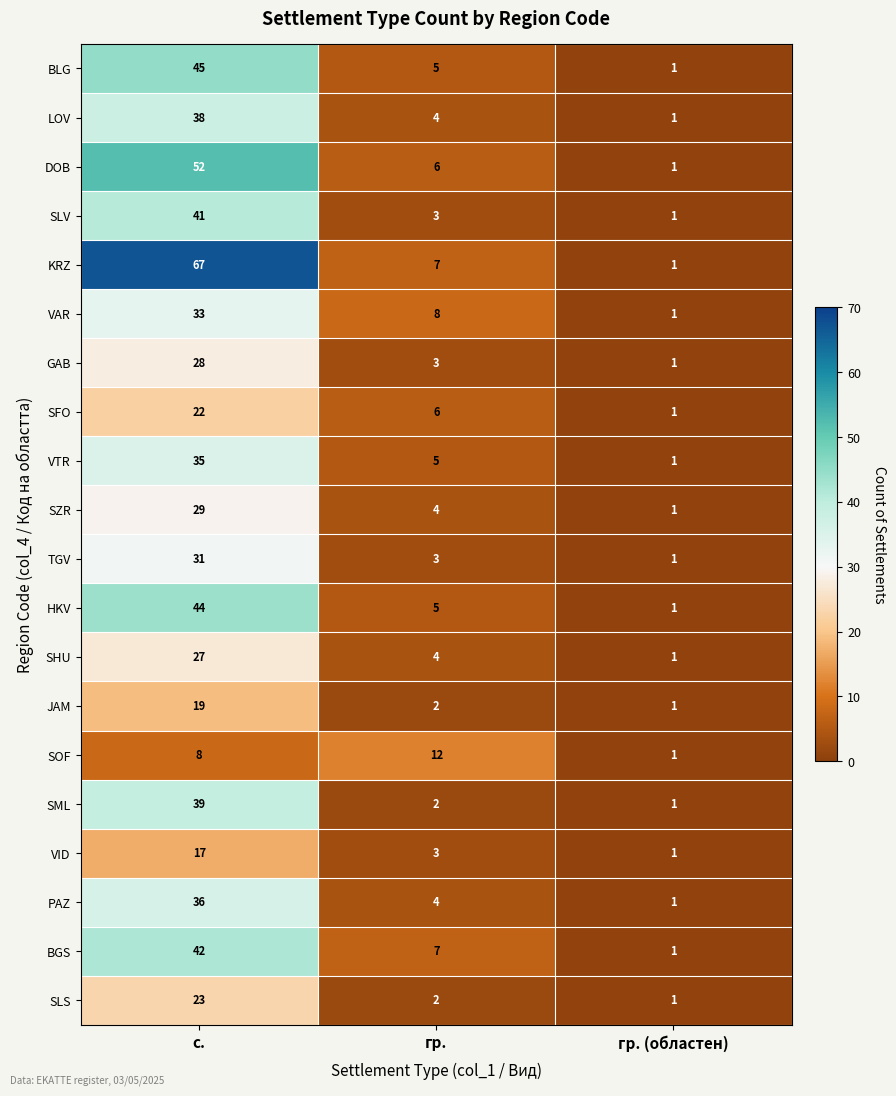

At which label does JAM first exceed 2?

с.